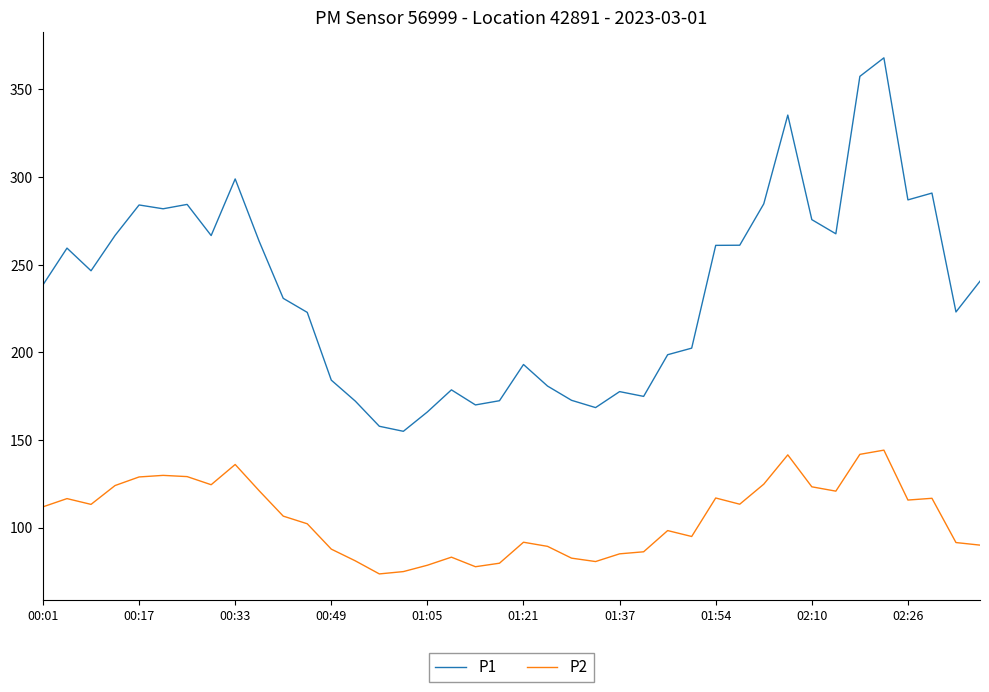

What is the sum of all P1 values?

9421.5